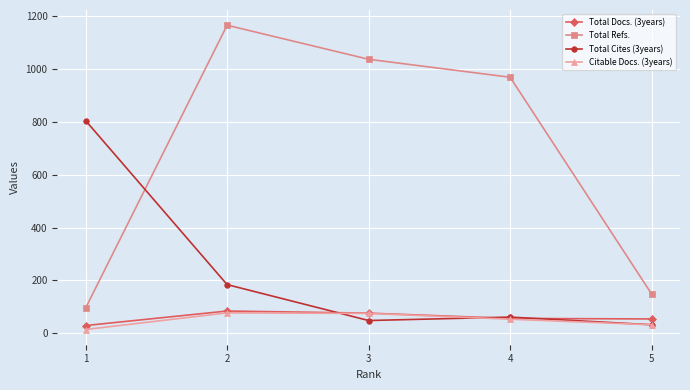

What are all the series names shown in the legend?

Total Docs. (3years), Total Refs., Total Cites (3years), Citable Docs. (3years)